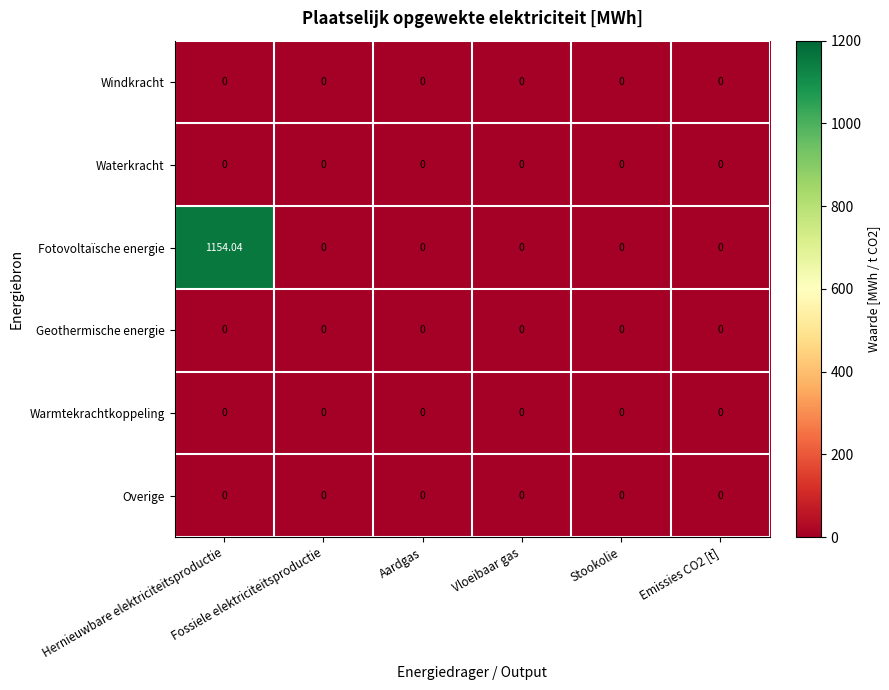

How many categories are shown in the chart?

6